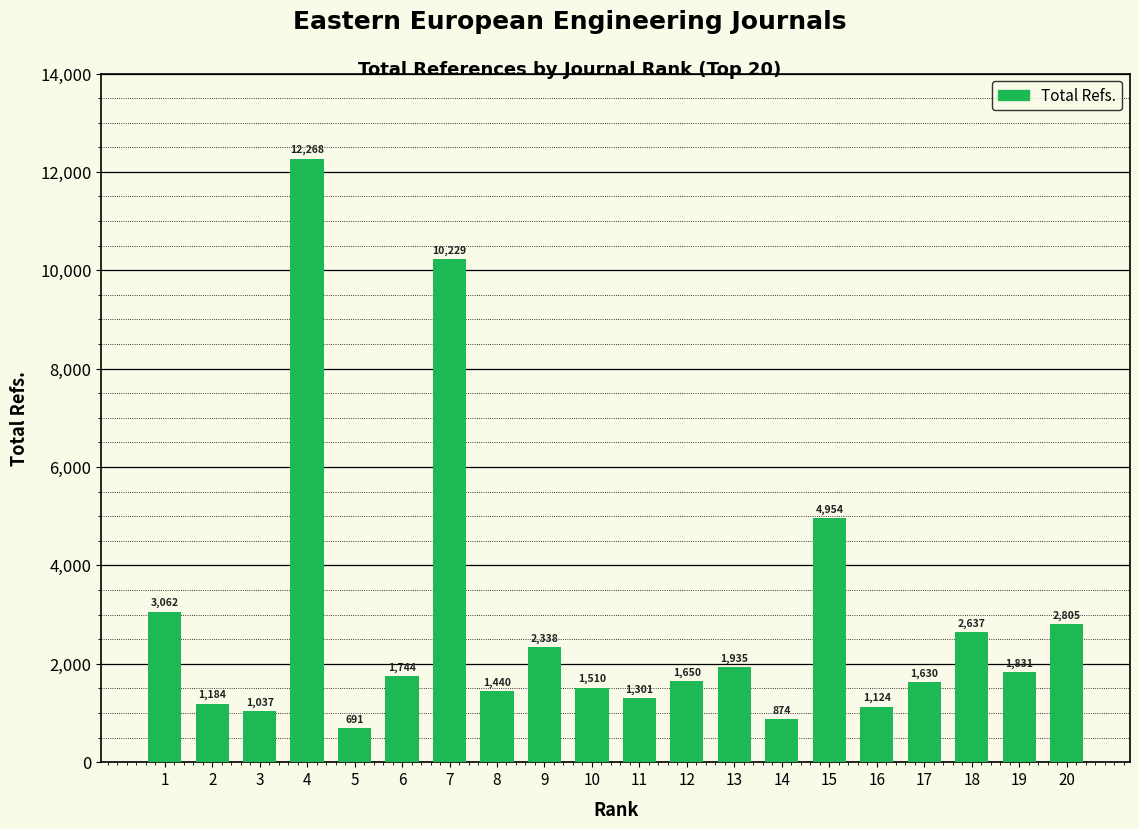

Reading right to left, extract all data points from this chart.

20=2805	19=1831	18=2637	17=1630	16=1124	15=4954	14=874	13=1935	12=1650	11=1301	10=1510	9=2338	8=1440	7=10229	6=1744	5=691	4=12268	3=1037	2=1184	1=3062